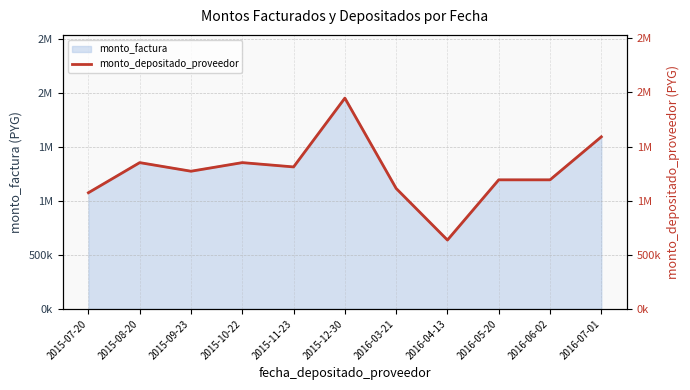

What is the smallest value displayed?

636079